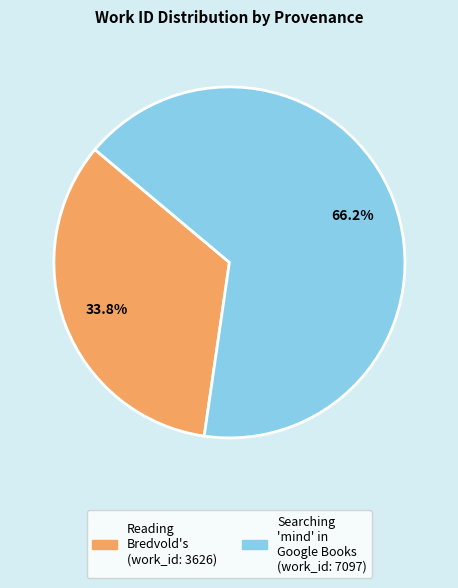

Is there a majority slice in this chart?

Yes